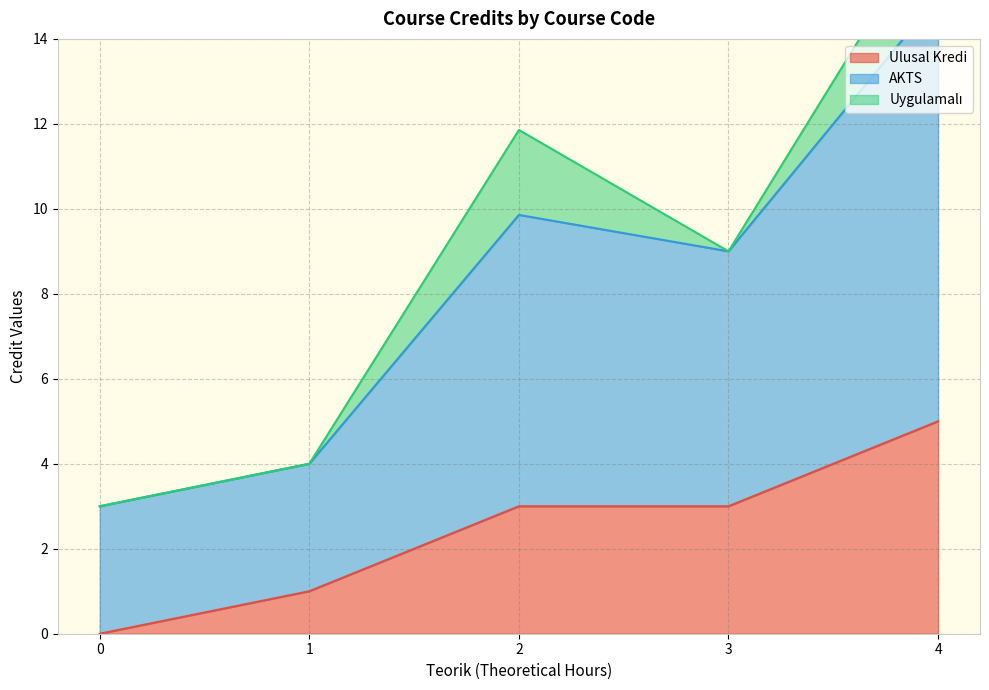

Which category has the highest value in the Ulusal Kredi series?

4